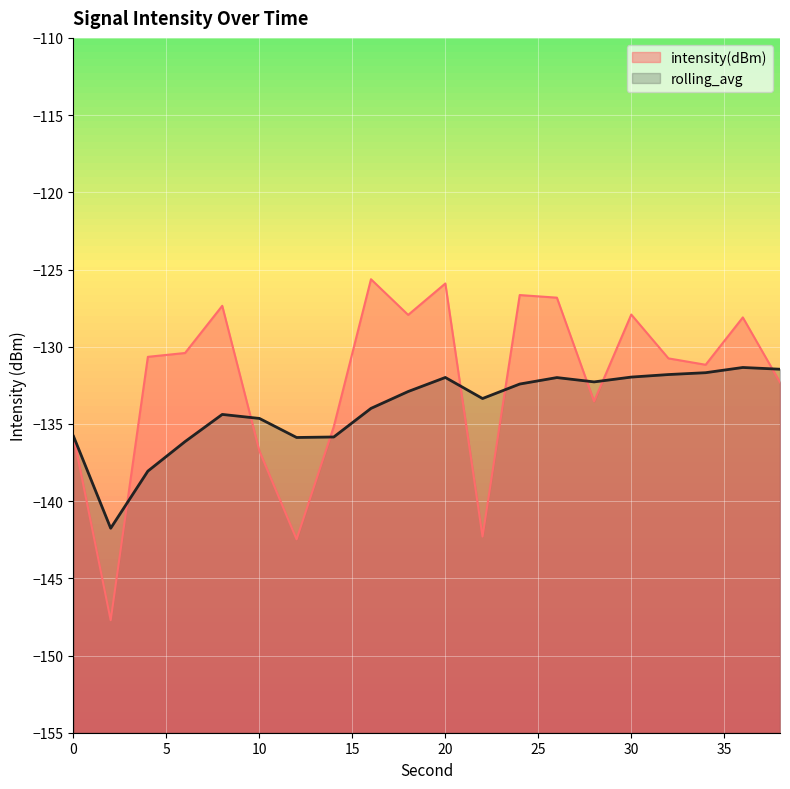

Does the chart display data point markers on the line(s)?

No